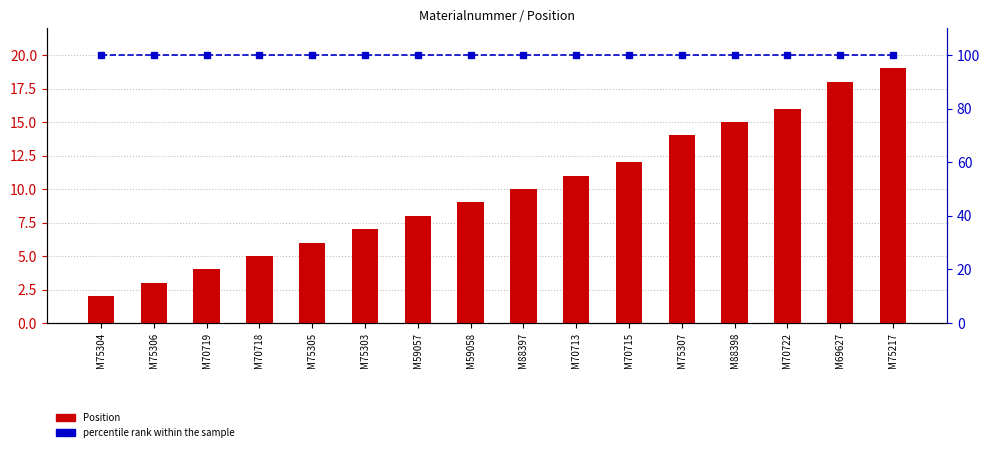

What value does the percentile rank within the sample series have at M75306?

100